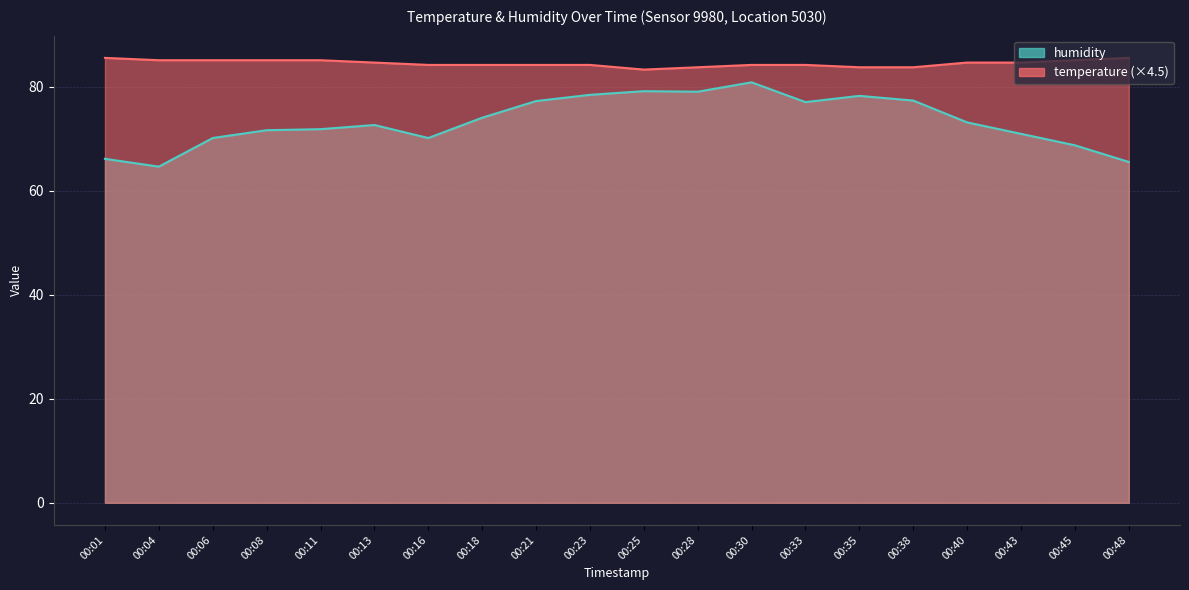

In humidity, how many points are lower than both neighbors (excluding endpoints)?

4